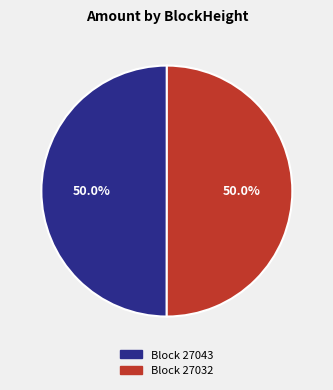

Count the number of slices in the pie.

2